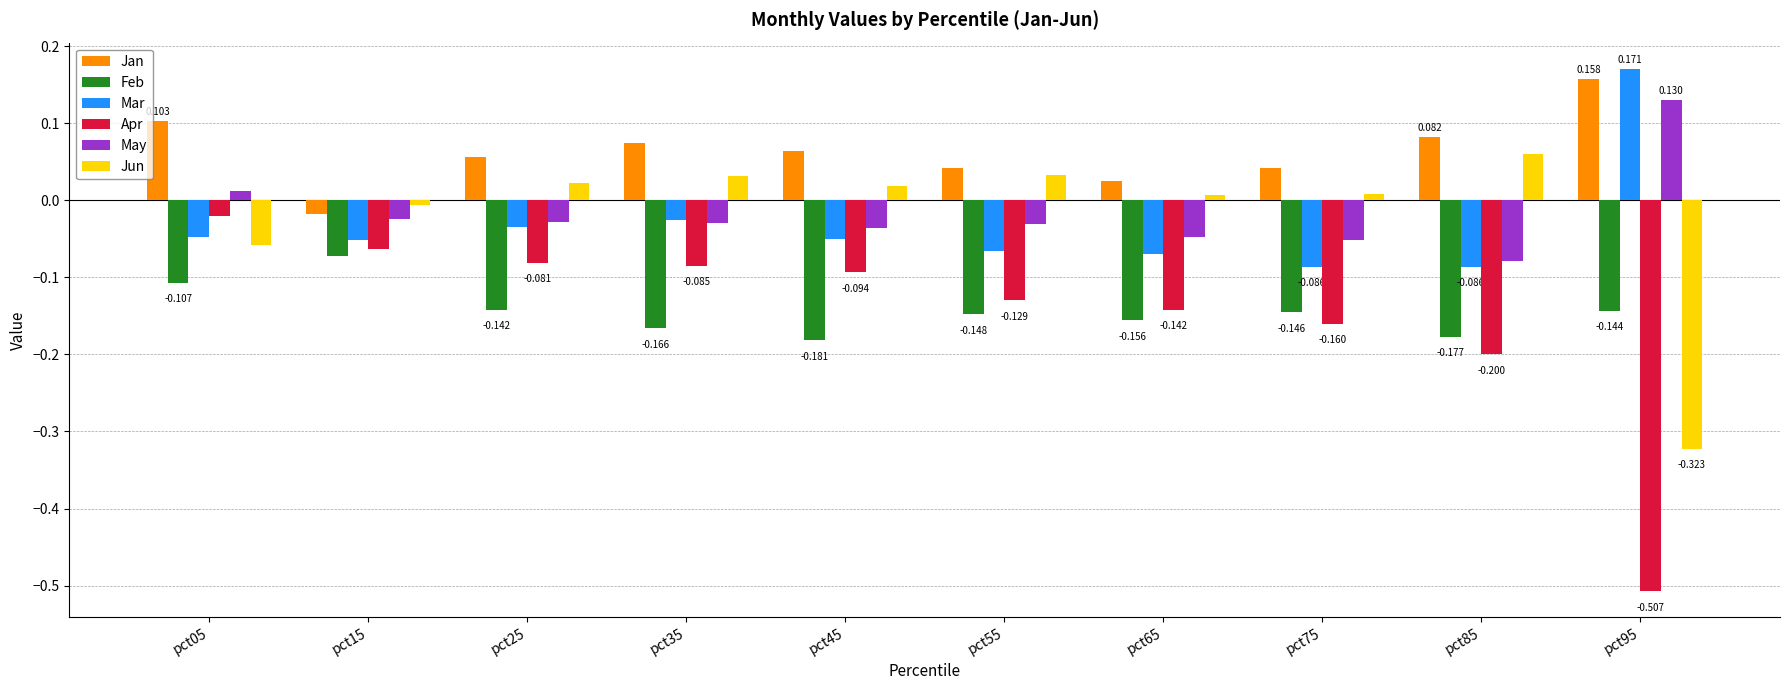

Which category has the highest value across all series?

pct95